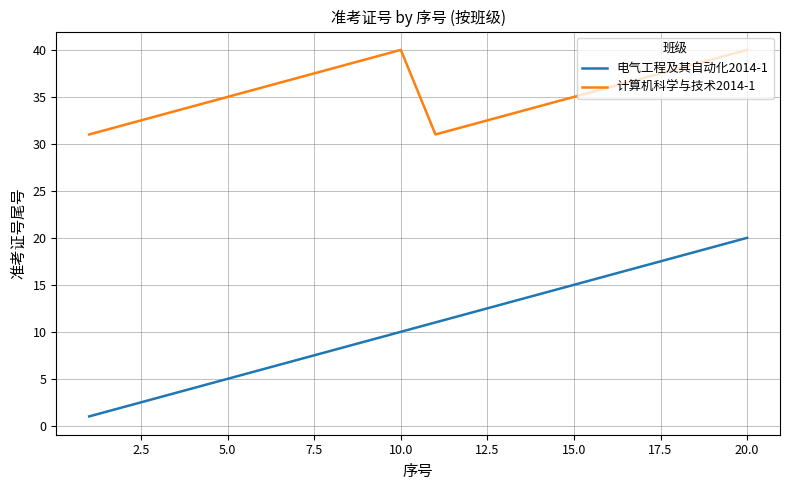

List the series in order of their overall mean, highest first.

计算机科学与技术2014-1, 电气工程及其自动化2014-1